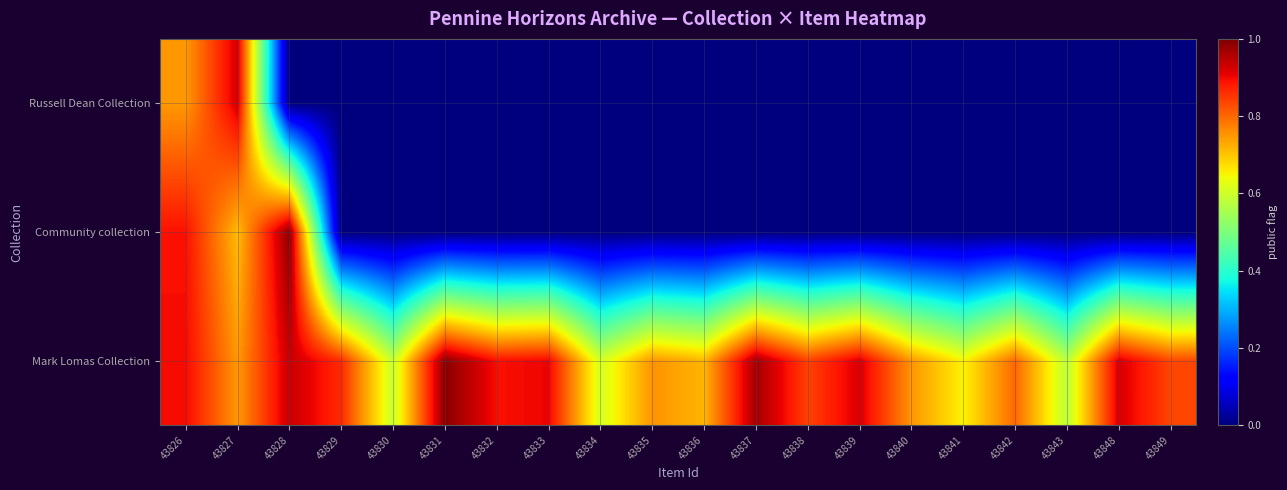

Which series changed the most between 43833 and 43836?

Mark Lomas Collection